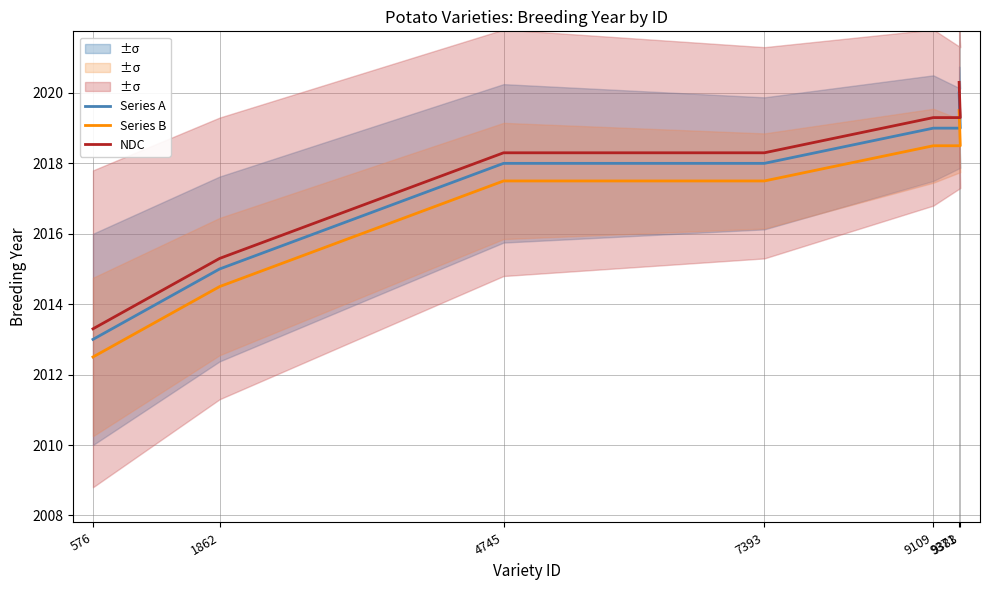

True or false: Series A and Series B intersect in this chart.

False